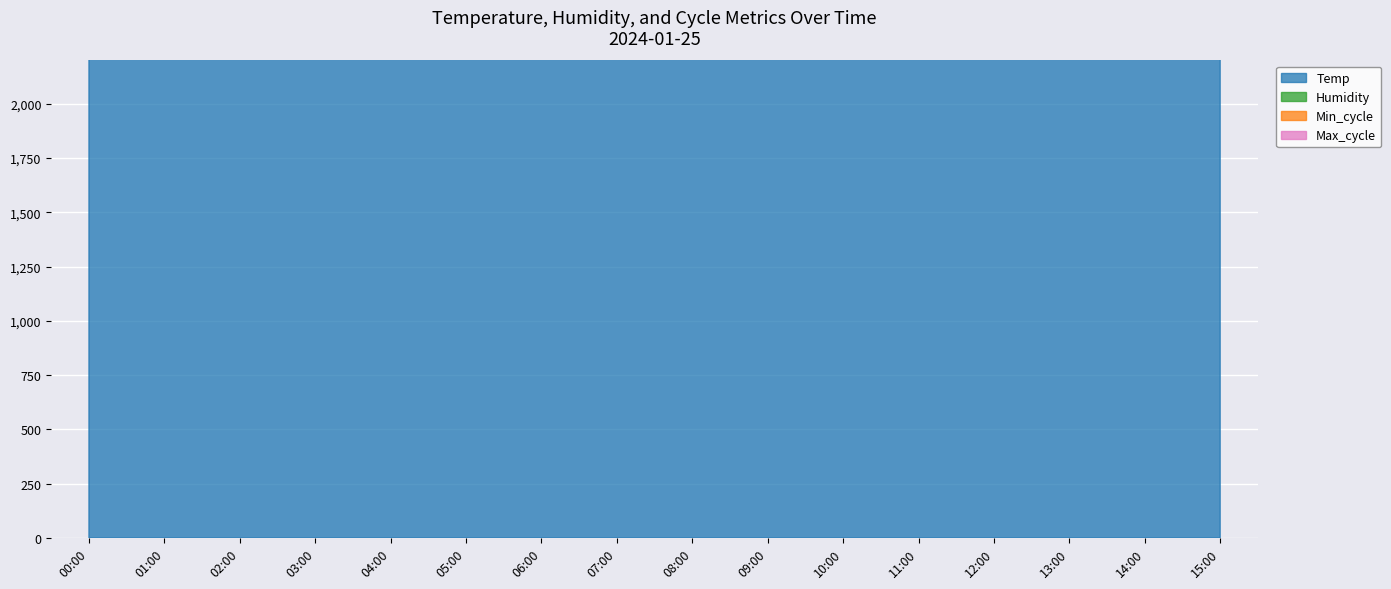

Reading left to right, transcribe all the data shown in this chart.

Temp: 00:00=425373.1	01:00=422885.6	02:00=422885.6	03:00=422885.6	04:00=422885.6	05:00=422885.6	06:00=425373.1	07:00=427860.7	08:00=435323.4	09:00=447761.2	10:00=460199.0	11:00=477611.9	12:00=492537.3	13:00=500000.0	14:00=495024.9	15:00=485074.6
Humidity: 00:00=525191.6	01:00=523204.3	02:00=523276.6	03:00=523089.0	04:00=522892.0	05:00=522686.8	06:00=525081.7	07:00=527285.8	08:00=534338.4	09:00=546270.9	10:00=558079.0	11:00=574959.7	12:00=589492.2	13:00=596570.6	14:00=591796.9	15:00=582209.2